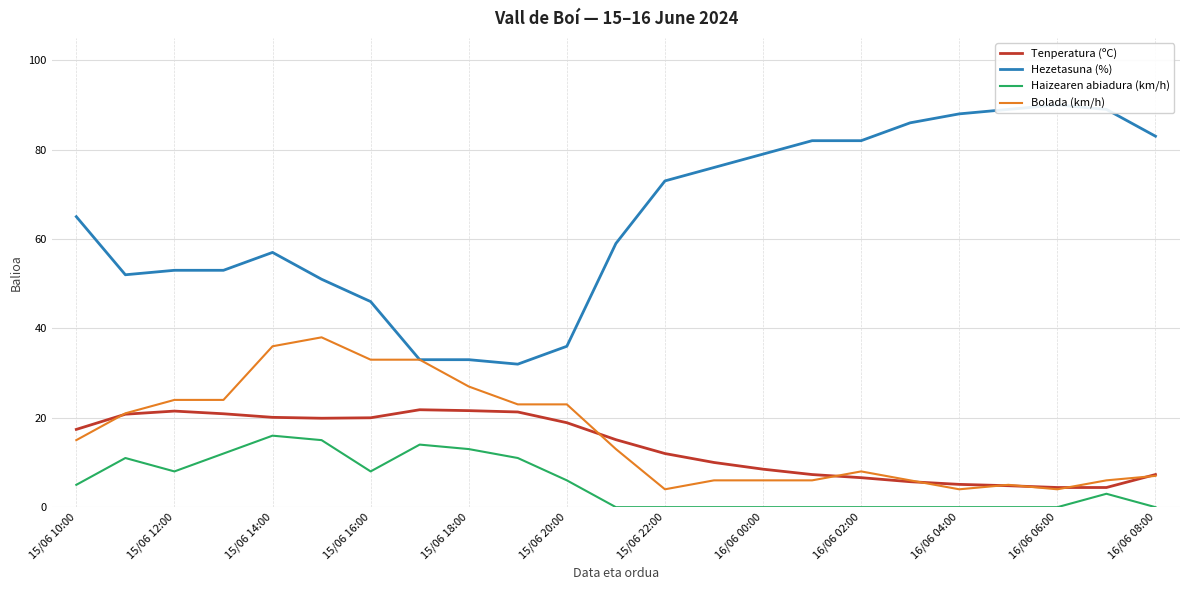

In Bolada (km/h), how many points are higher than both neighbors (excluding endpoints)?

3